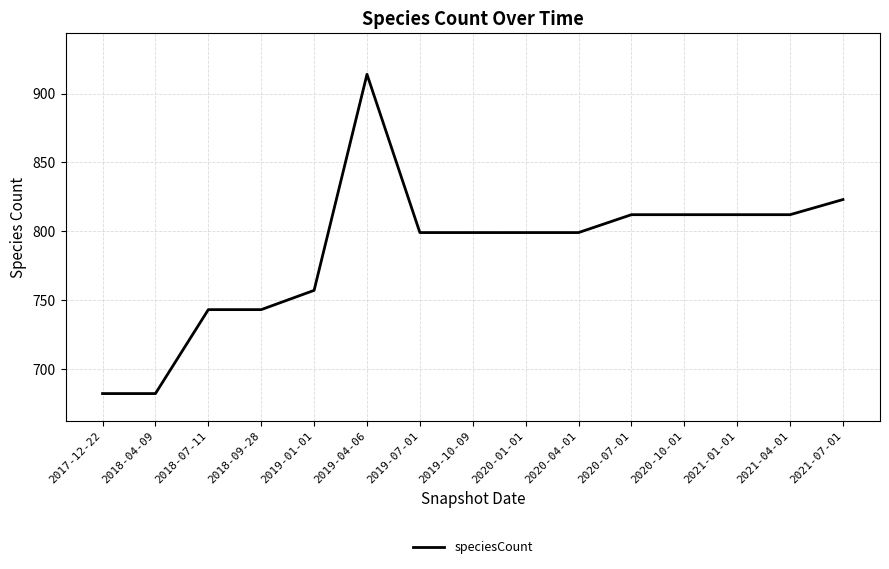

What is the maximum value shown in the chart?

914